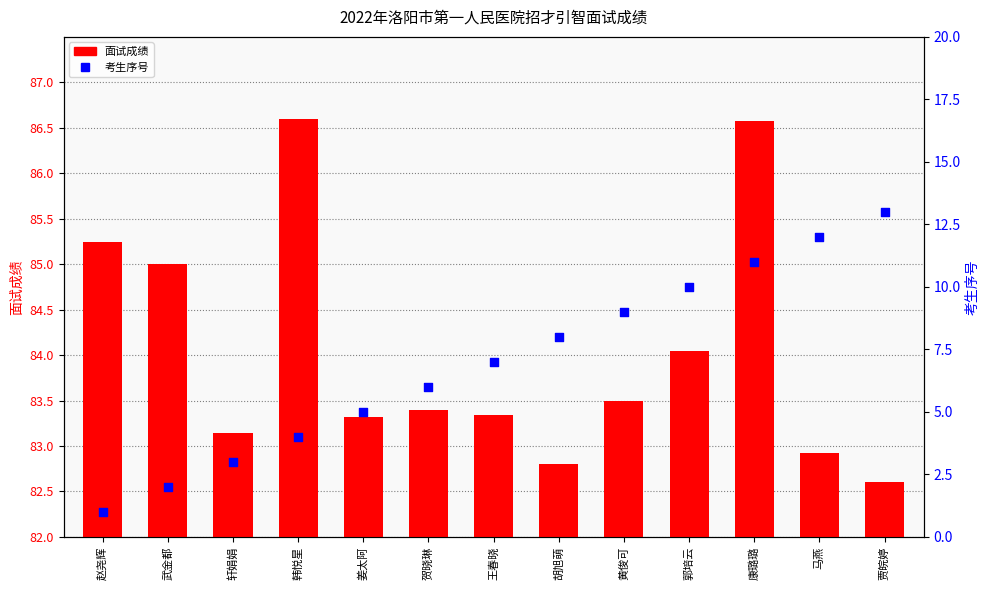

At which category is the sum across all series the highest?

康璐璐